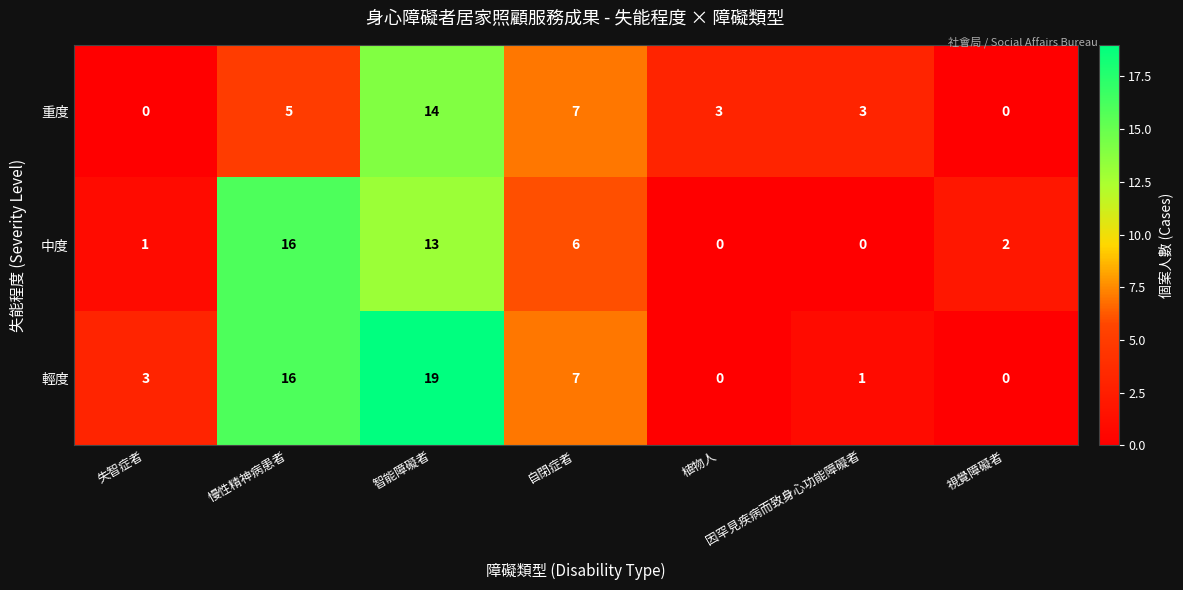

At which category does the chart reach its peak across all series?

智能障礙者